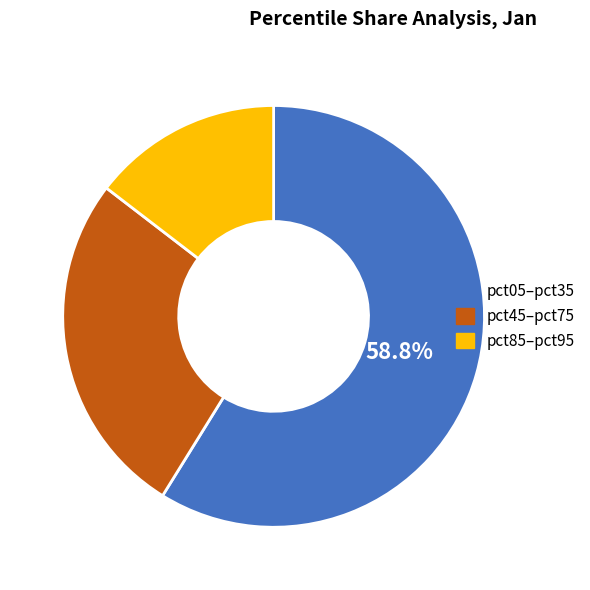

To the nearest percent, what is the average slice percentage?

33%